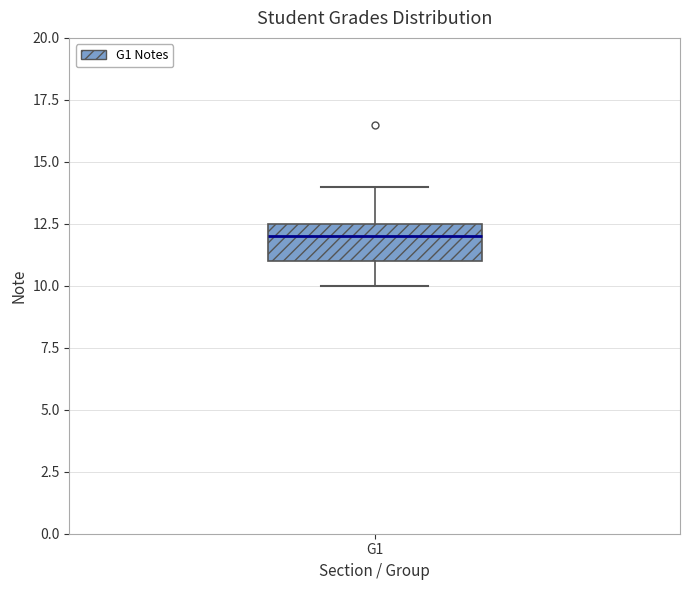

Where does the lower whisker of the box for G1 end on the y-axis? The values are not printed on the chart, so give them approximately, as read against the axis.

10.0